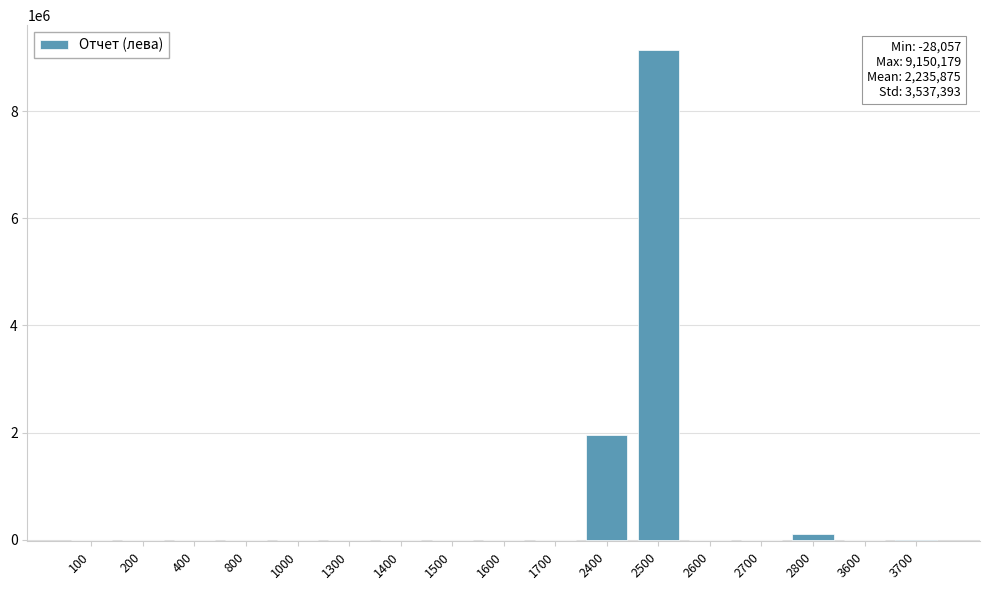

What is the maximum value shown in the chart?

9150179